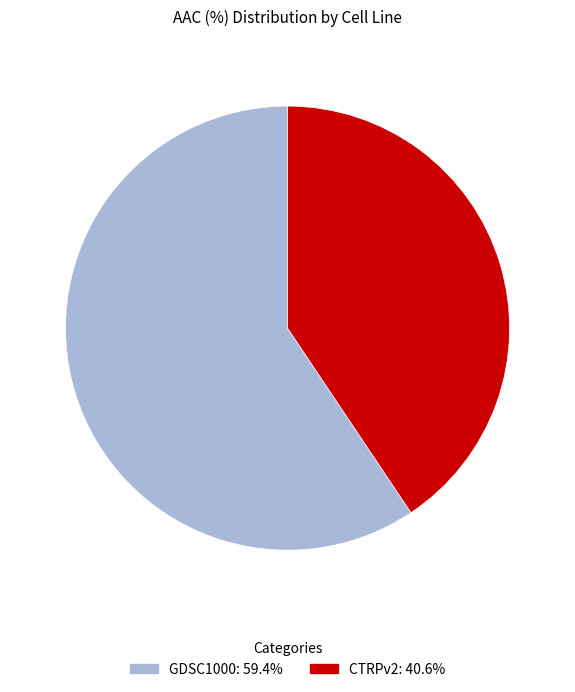

What is the largest slice in the pie chart?

GDSC1000